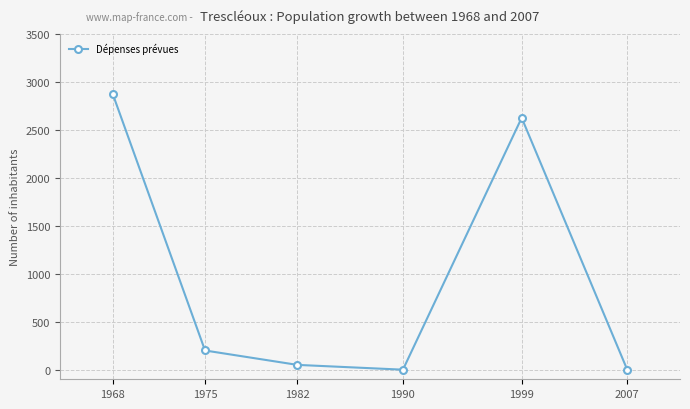

At which category does the chart reach its peak across all series?

1968